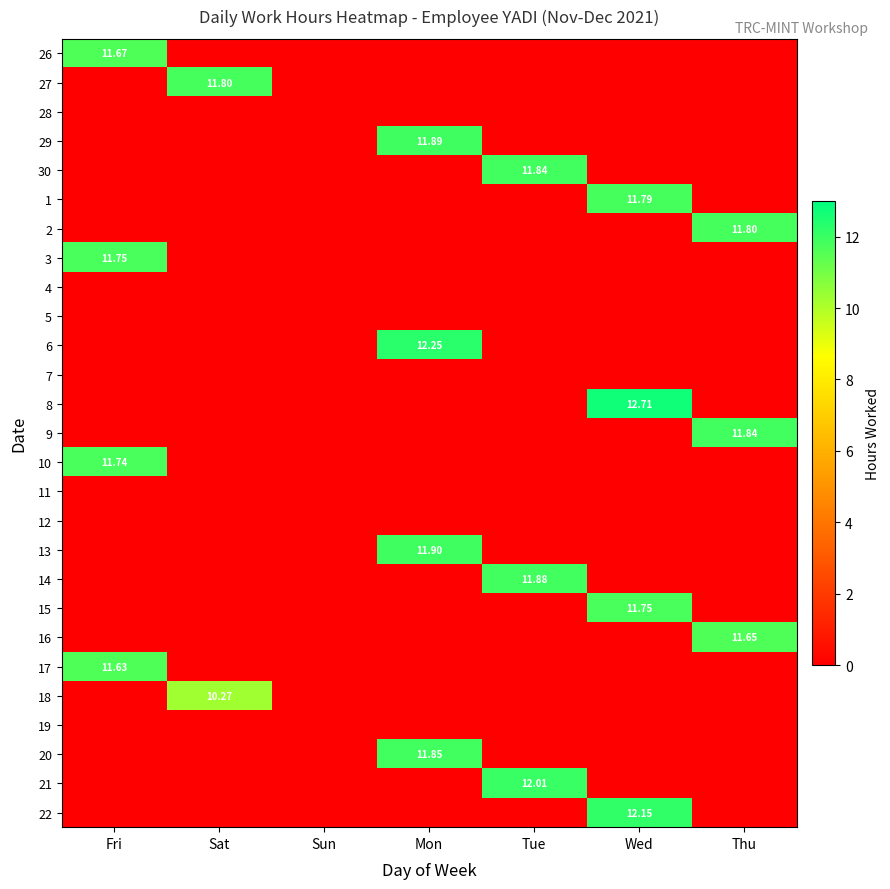

Count the number of categories in the chart.

7